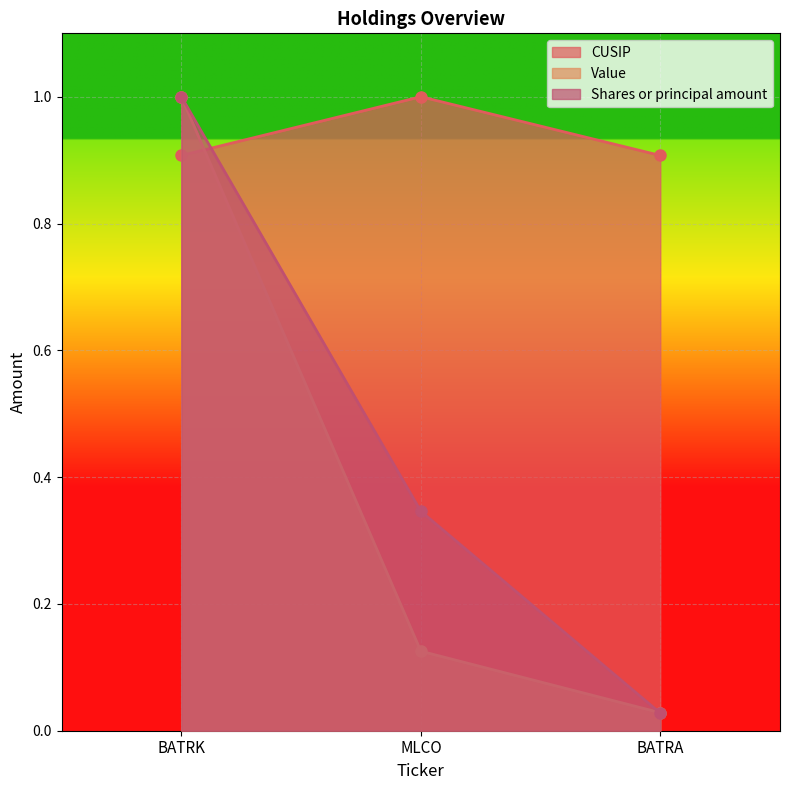

What is the sum of the Value values at BATRK and BATRA?

1.0